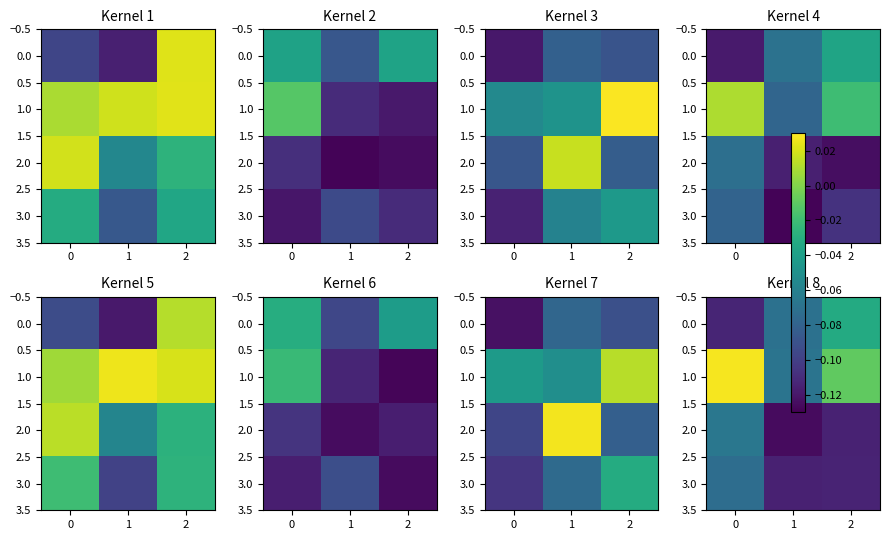

What is the total value across all series at 1?

-0.3